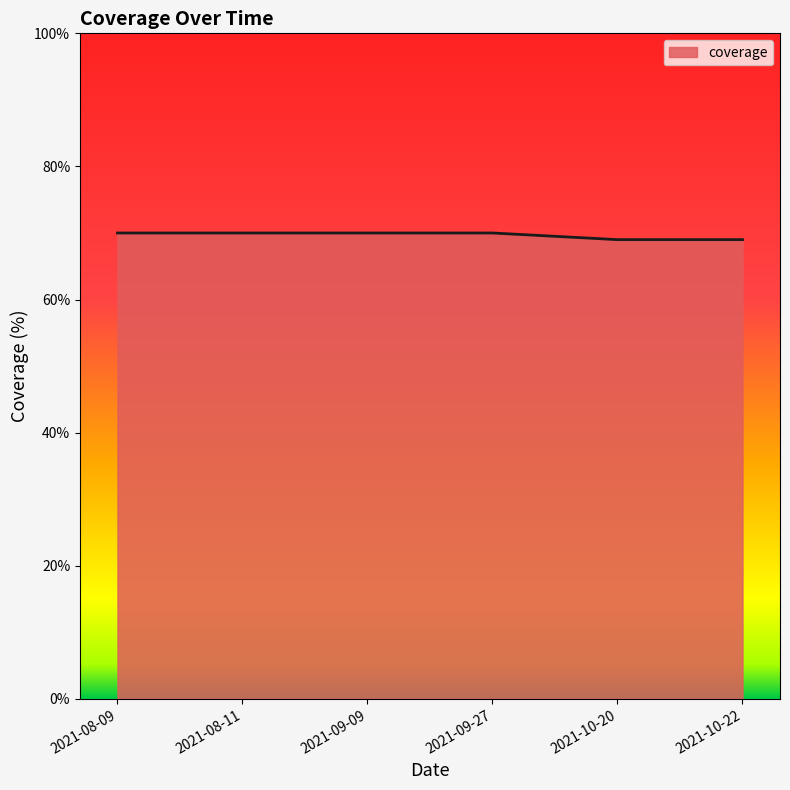

Is it true that the value at 2021-09-27 is 70?

True